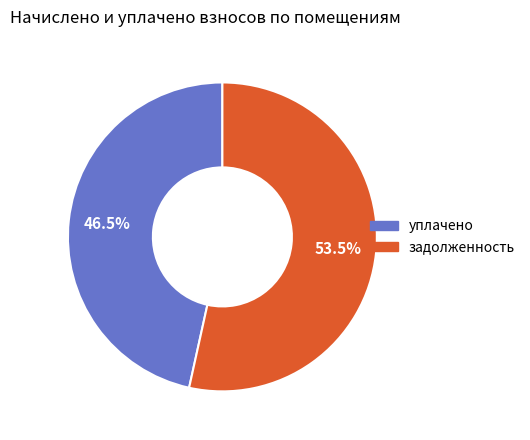

Does any single category account for the majority?

Yes